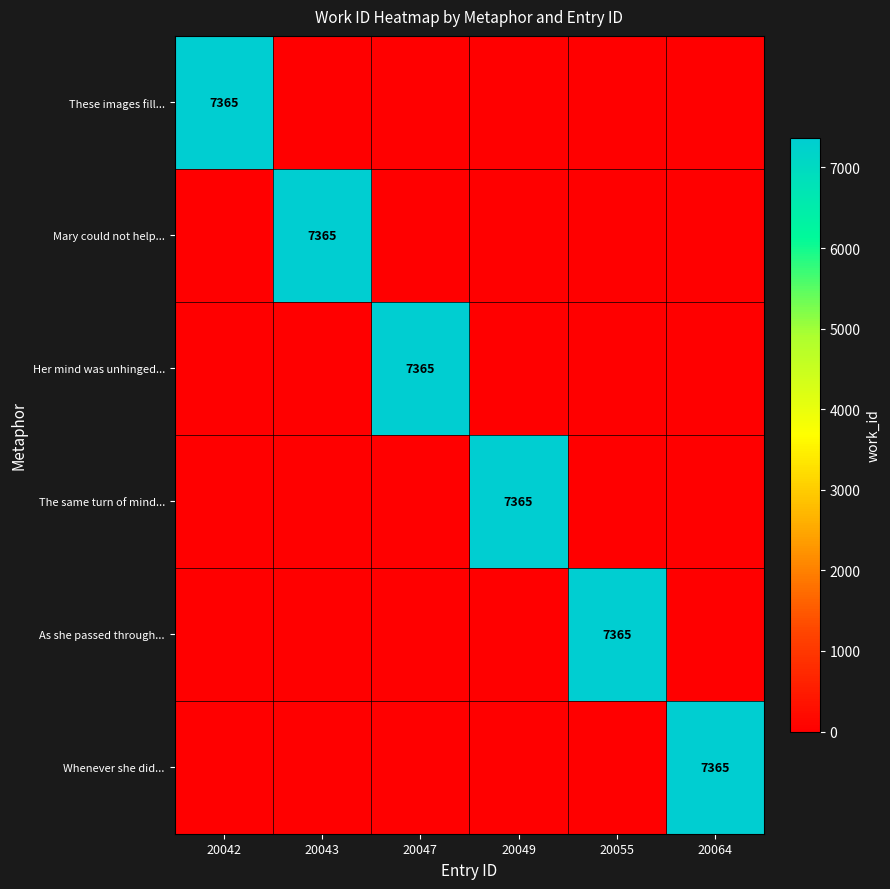

True or false: Mary could not help... has a value of 1541 at 20043.

False